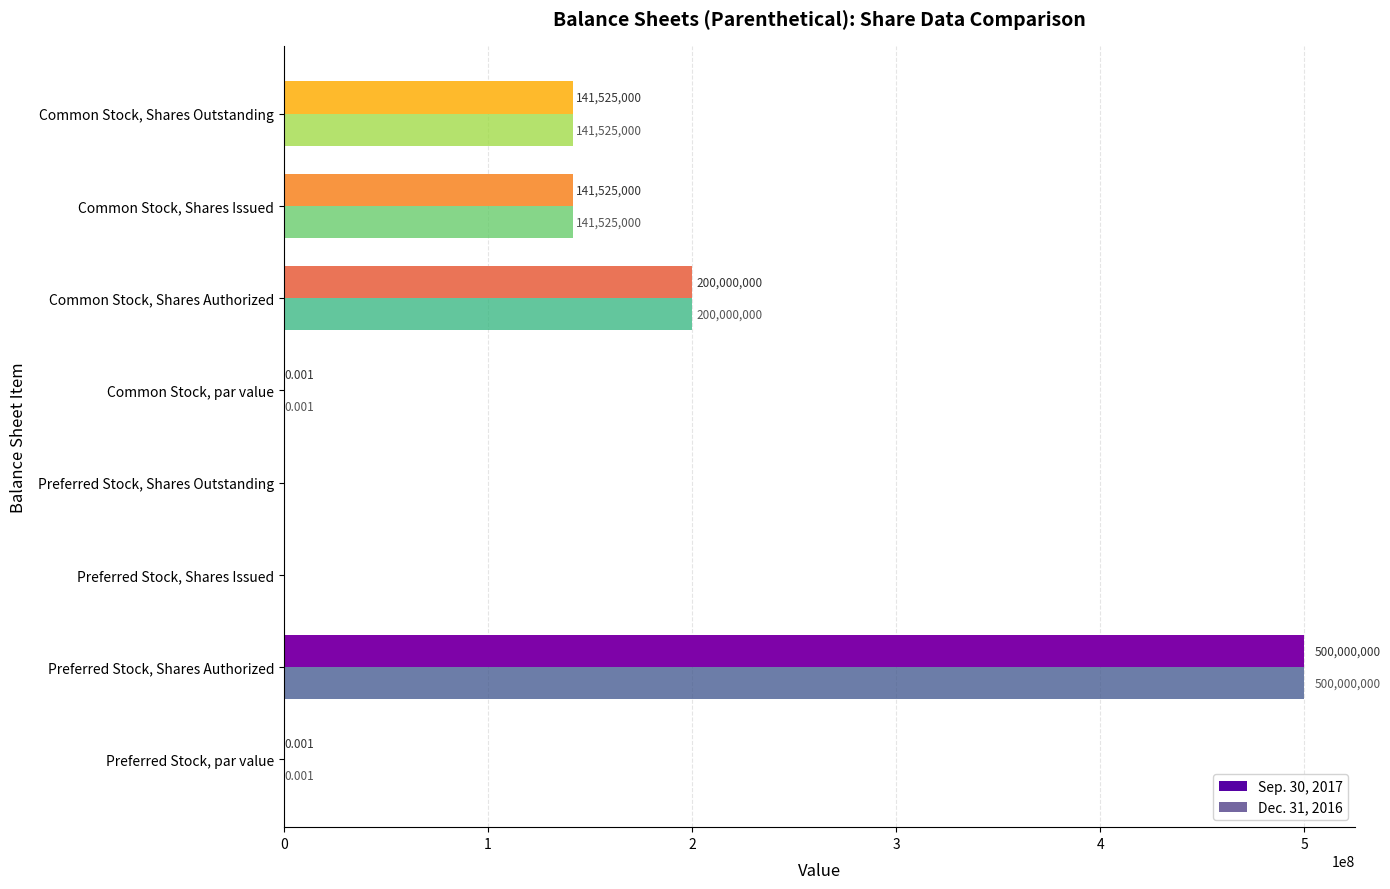

Is the value of Sep. 30, 2017 at Common Stock, Shares Outstanding greater than the value of Dec. 31, 2016 at Preferred Stock, Shares Authorized?

No